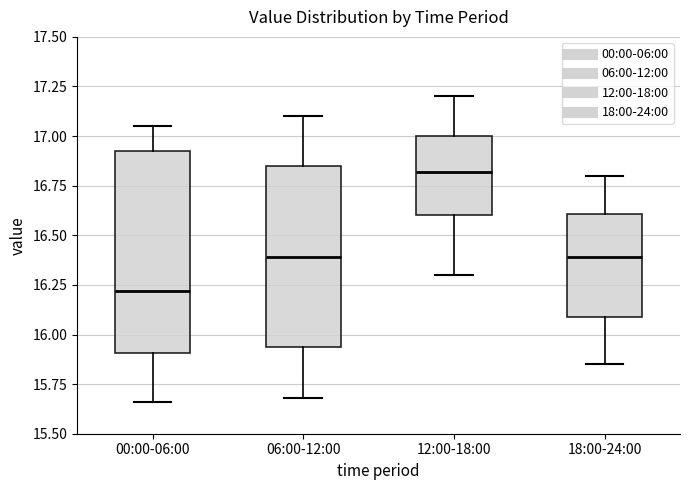

Reading left to right, transcribe this box plot: for each box, give where its median line is, the range the box spans, and where its two whiskers end, as read against the y-axis. The values are not printed on the chart, so give them approximately, as read against the axis.

00:00-06:00: median 16.20, box 15.90 to 16.90, whiskers 15.65 to 17.05
06:00-12:00: median 16.40, box 15.95 to 16.85, whiskers 15.70 to 17.10
12:00-18:00: median 16.80, box 16.60 to 17.00, whiskers 16.30 to 17.20
18:00-24:00: median 16.40, box 16.10 to 16.60, whiskers 15.85 to 16.80